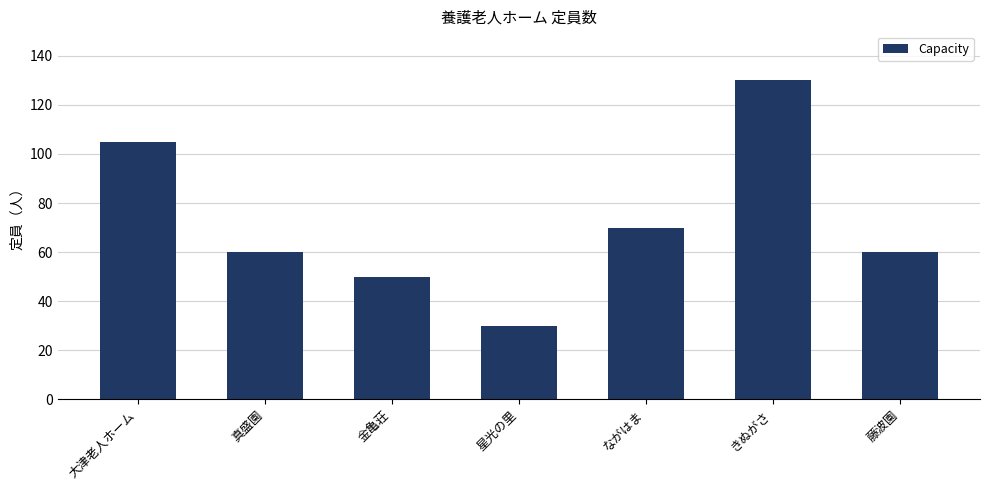

What is the label of the 6th bar from the right?

真盛園